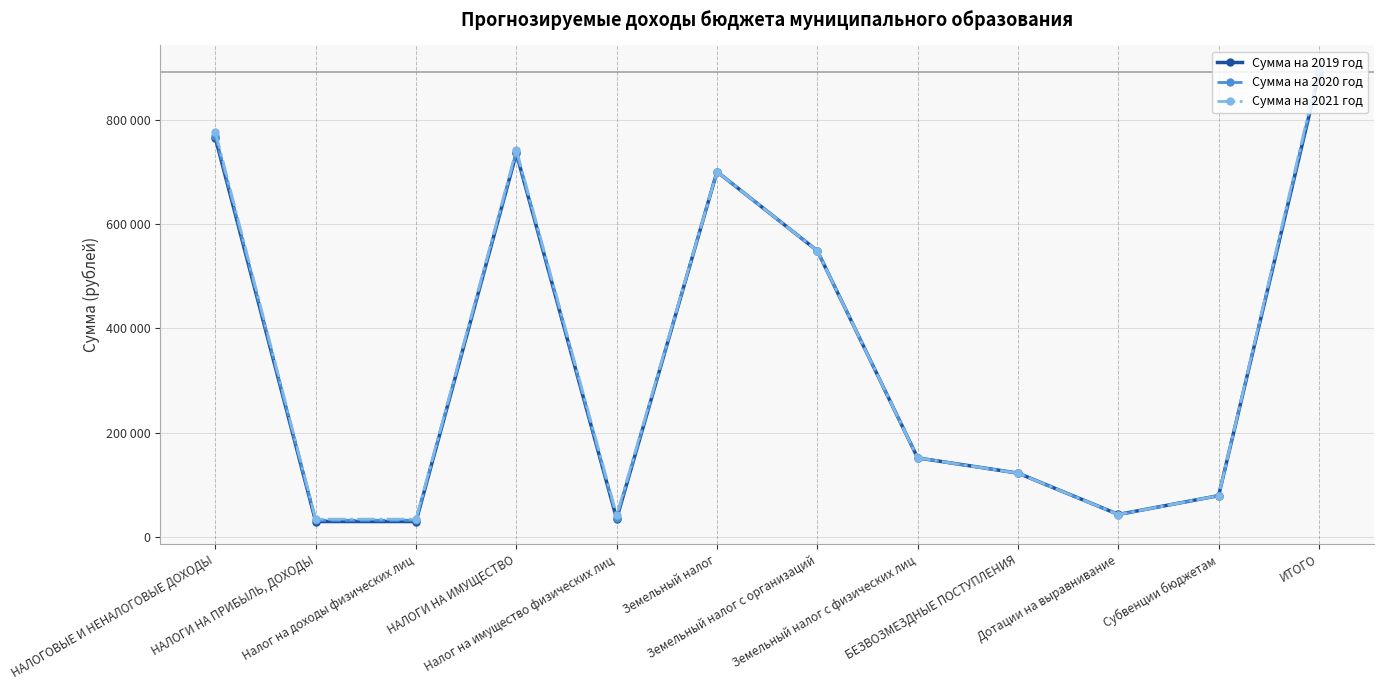

The value of Сумма на 2020 год at НАЛОГИ НА ИМУЩЕСТВО is 737700. True or false?

True